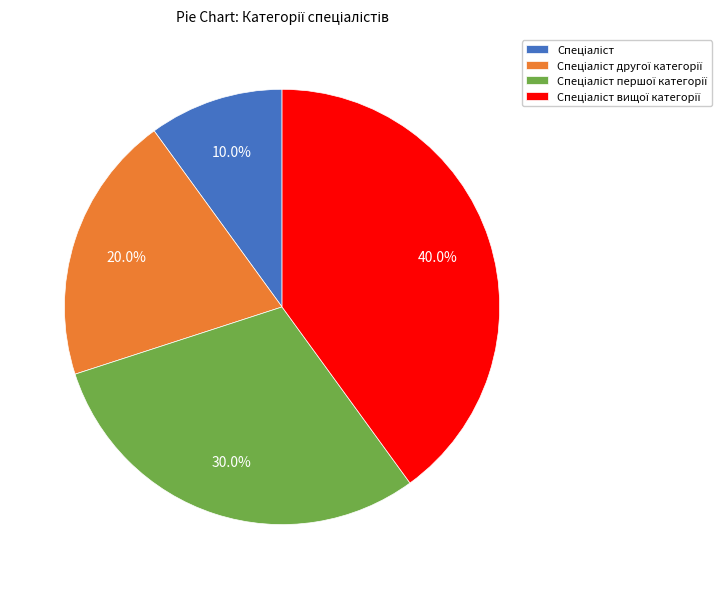

Is there any slice that represents more than half of the pie?

No